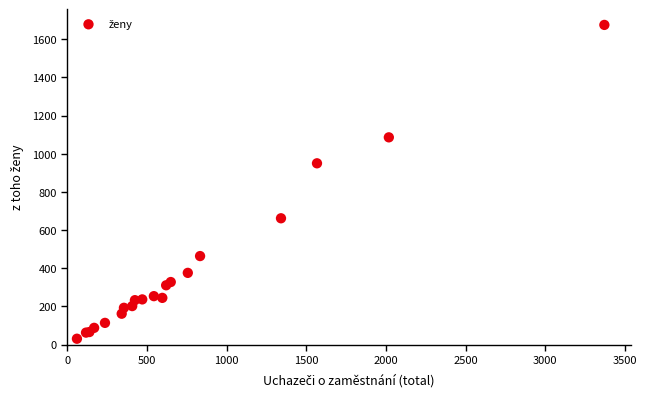

What Y value in the scatter plot is closest to 853?

950